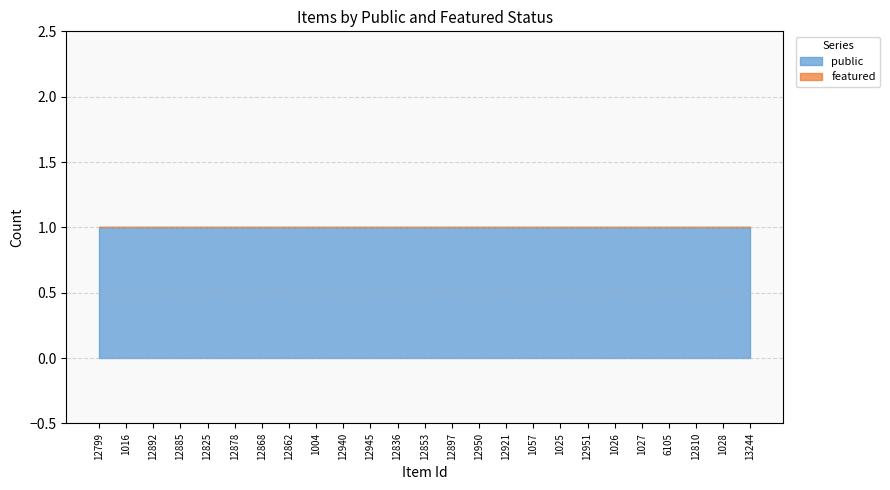

What is the label of the 18th point from the right?

12862